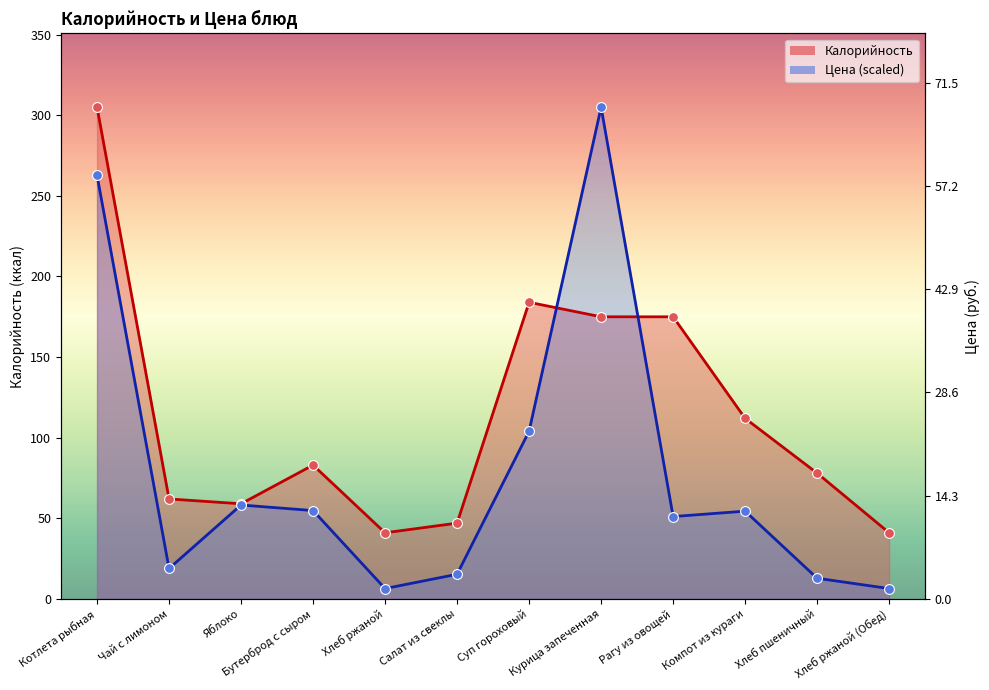

Is the value of Калорийность at Рагу из овощей greater than the value of Цена at Яблоко?

Yes